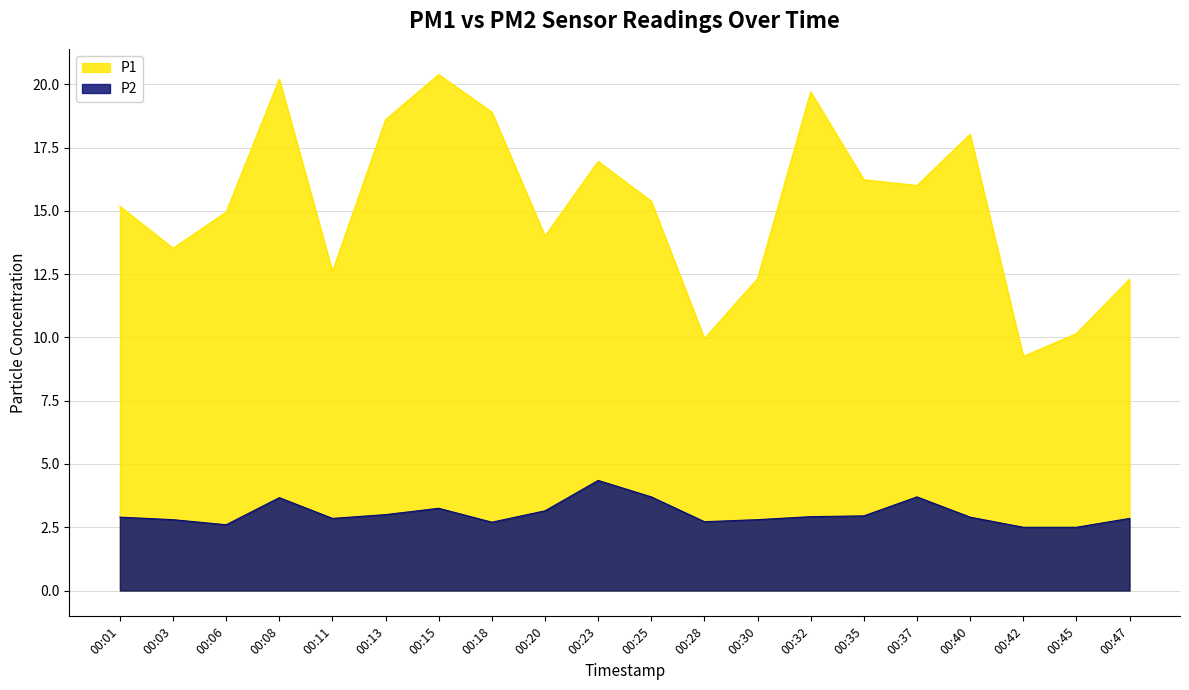

How many lines are shown in the chart?

2